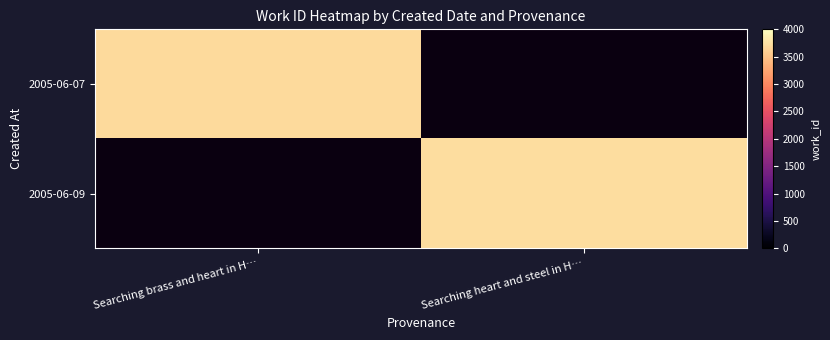

List the series in order of their overall mean, lowest first.

2005-06-07, 2005-06-09